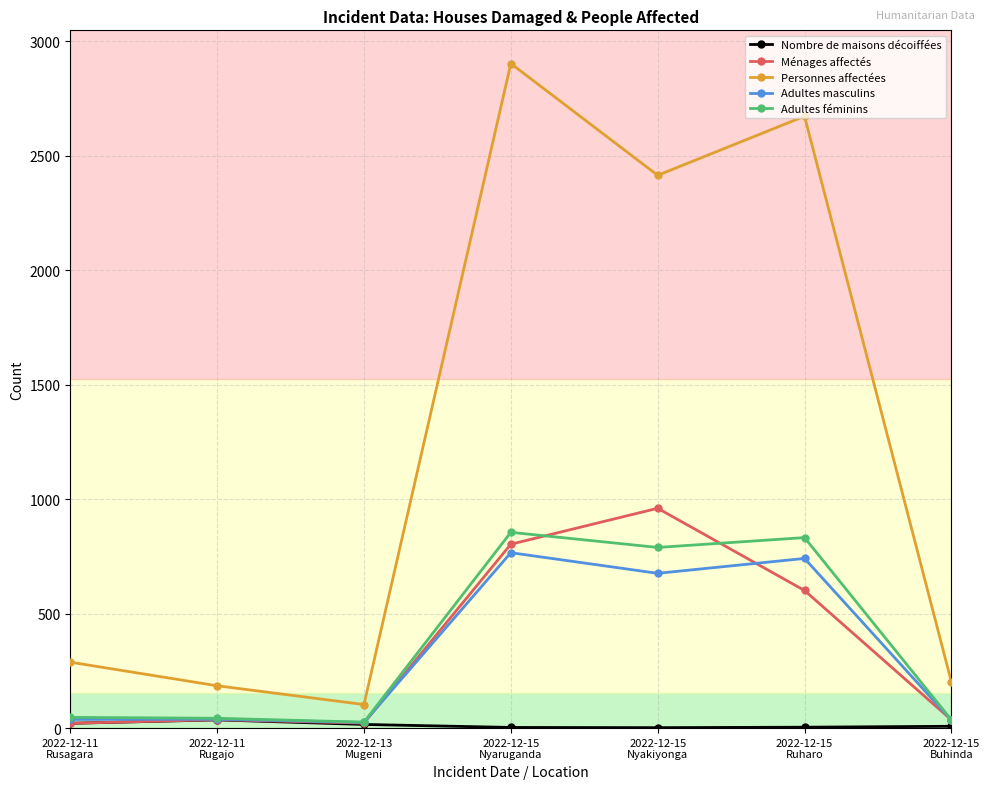

The Personnes affectées series shows 202 at 2022-12-15
Buhinda. True or false?

True